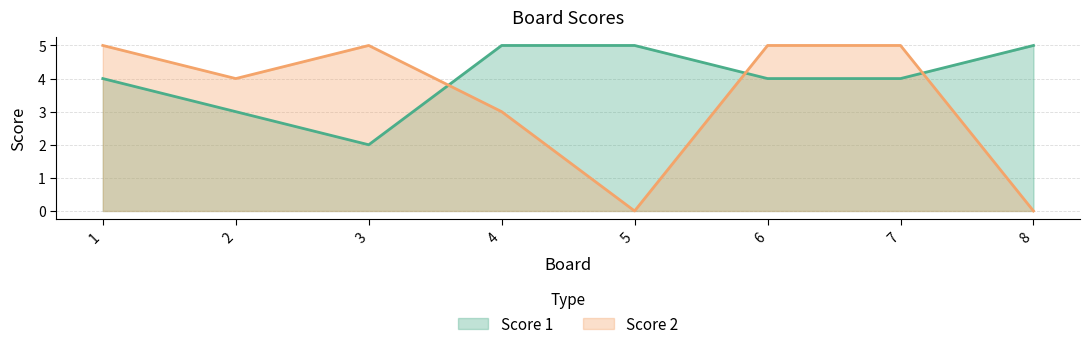

Where do Score 1 and Score 2 first cross each other?

3 and 4